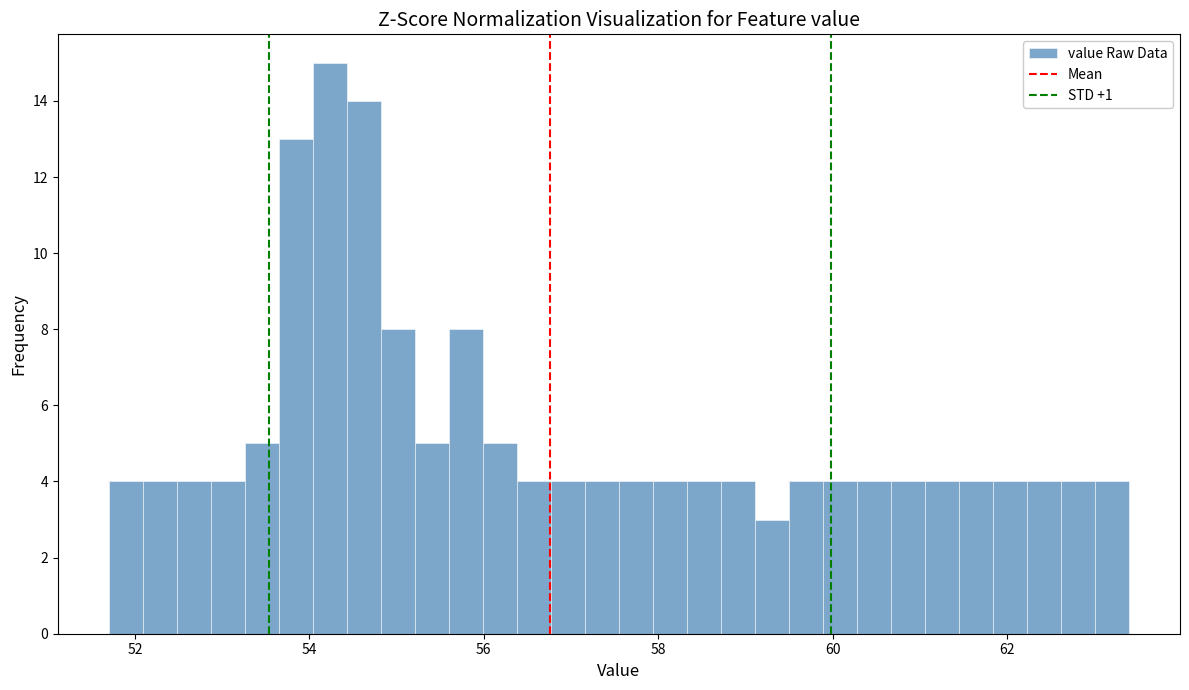

Around what value on the x-axis is the tallest bar? Give the approximate position of its centre, as read against the axis.

54.2